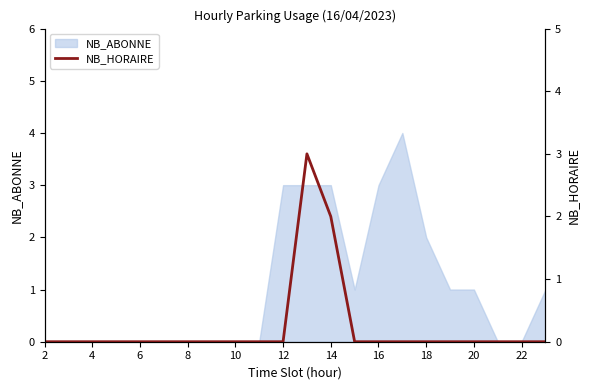

How many positive values are there?

2